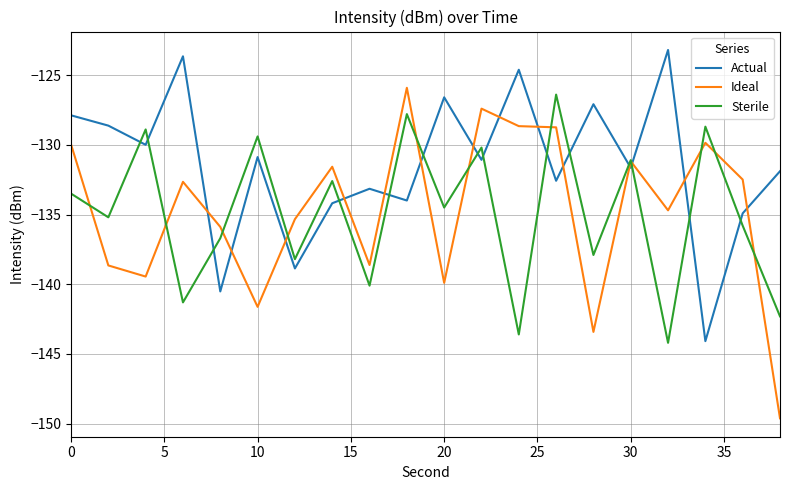

Which series has the largest range (max minus min)?

Ideal